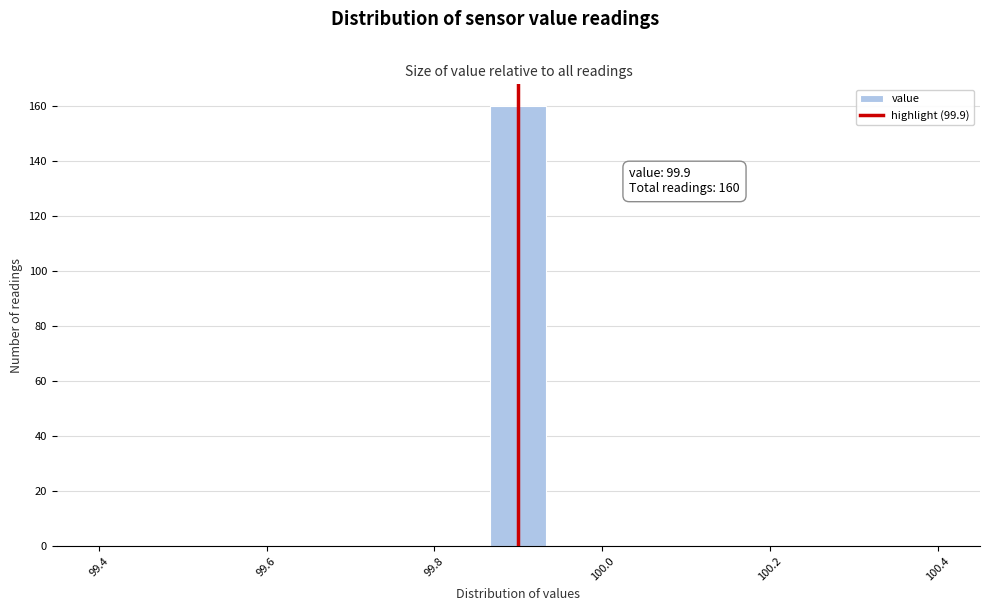

Around what value on the x-axis is the tallest bar? Give the approximate position of its centre, as read against the axis.

99.90